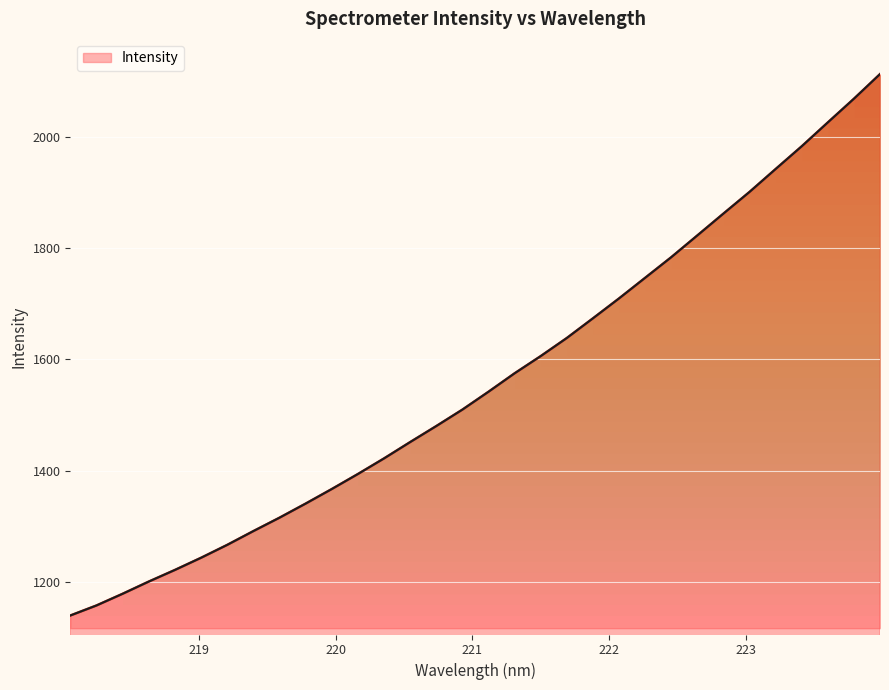

What is the minimum value shown in the chart?

1139.1